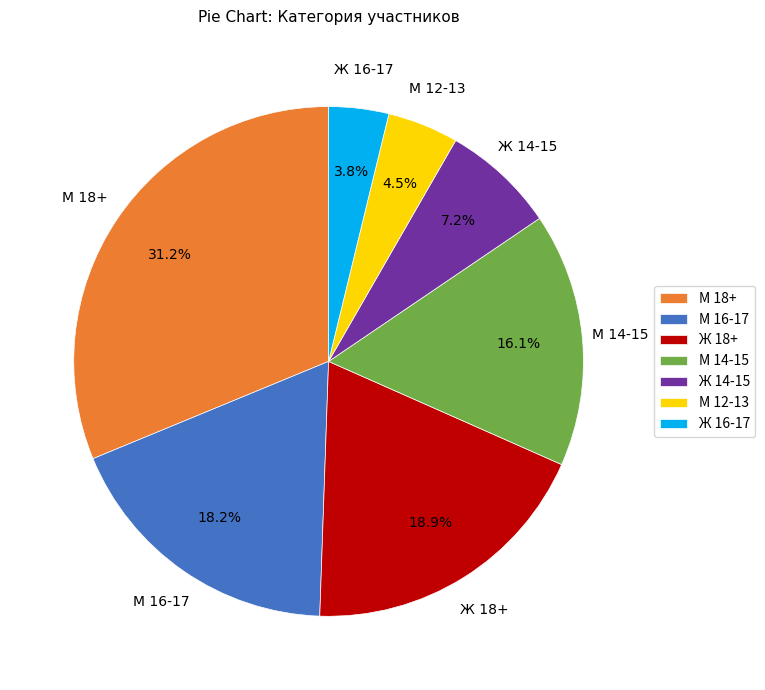

To the nearest percent, what percentage of the pie is М 16-17?

18%